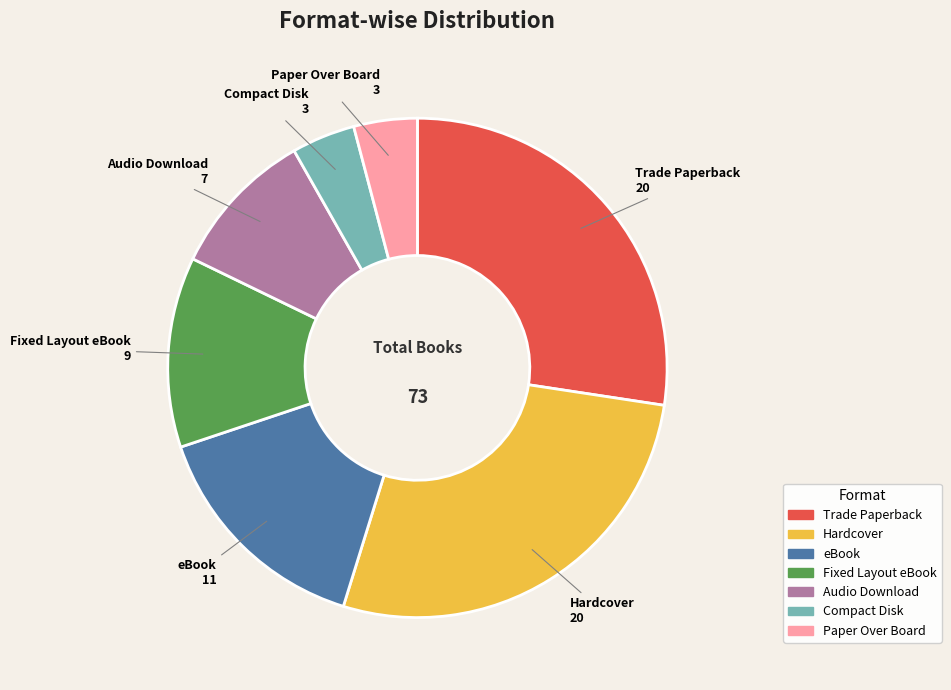

Do Trade Paperback and Audio Download together represent more than half of the pie?

No